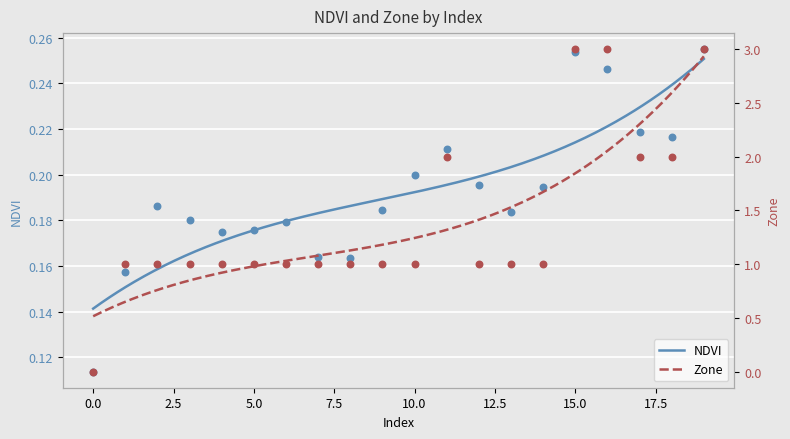

Is the value of Zone at 10 greater than the value of NDVI at 10?

Yes